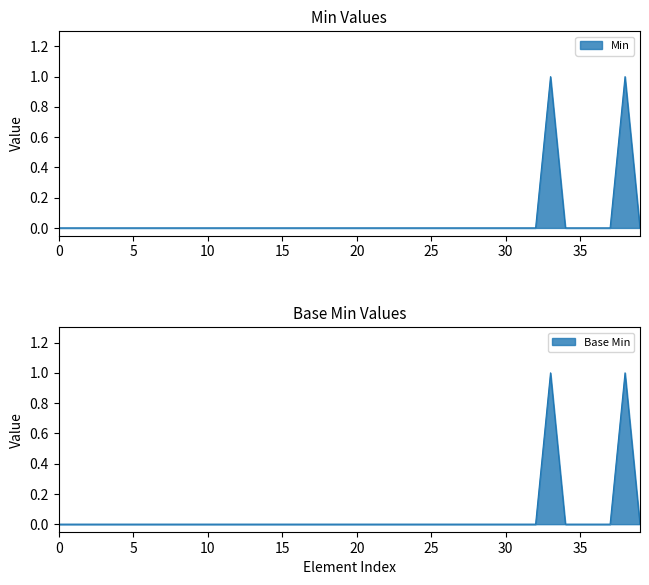

The value of Min at Requirements.jurisdiction is 1. True or false?

False